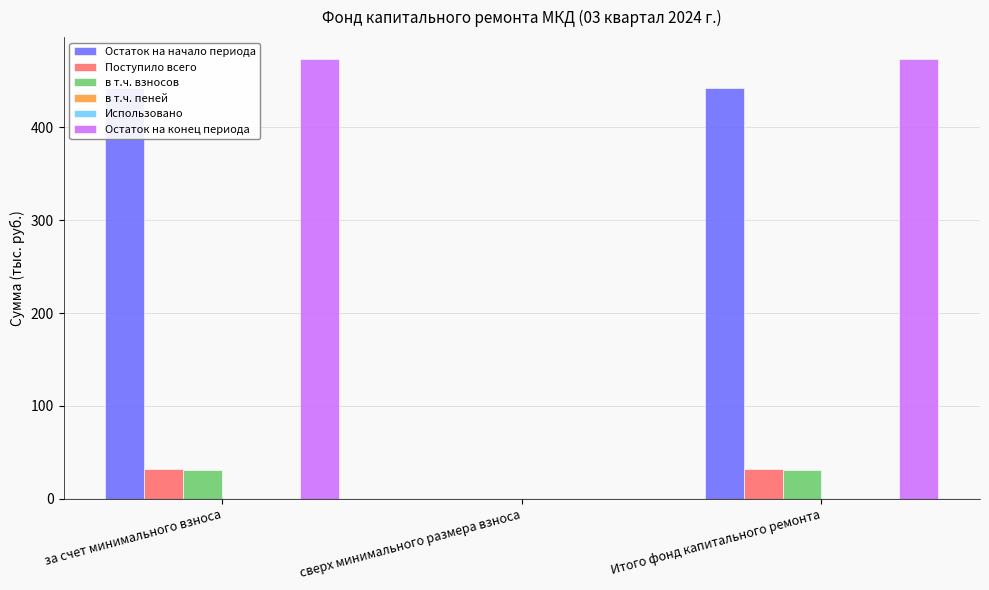

The Остаток на конец периода series shows 0.0 at сверх минимального размера взноса. True or false?

True